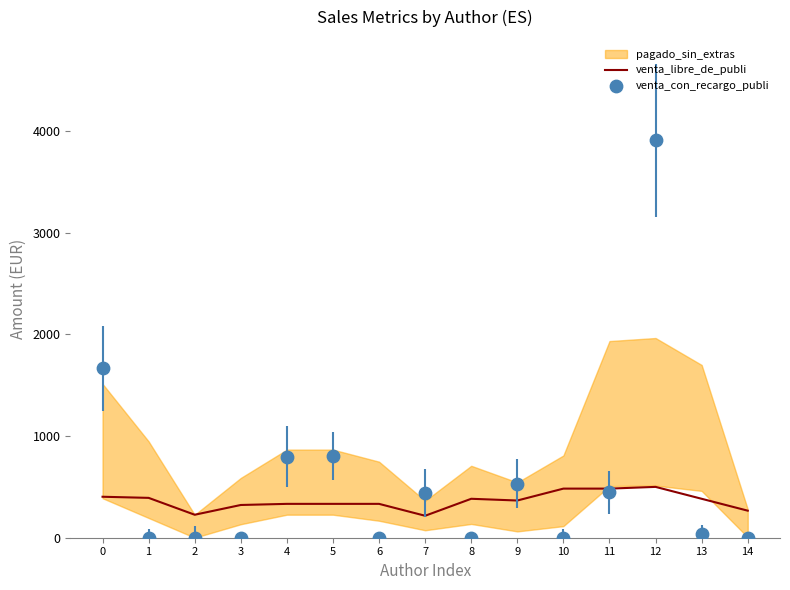

Which series reaches the minimum Y coordinate?

venta_con_recargo_publi